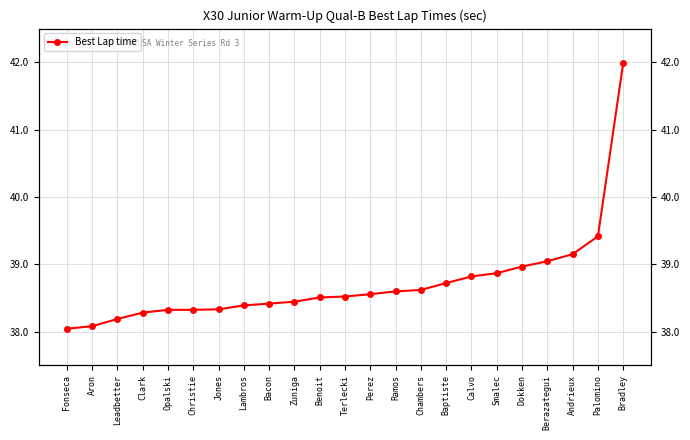

Rank the categories by value from highest to lowest.

Bradley, Palomino, Andrieux, Berazategui, Dokken, Smalec, Calvo, Baptiste, Chambers, Ramos, Perez, Terlecki, Benoit, Zuniga, Bacon, Lambros, Jones, Christie, Opalski, Clark, Leadbetter, Aron, Fonseca